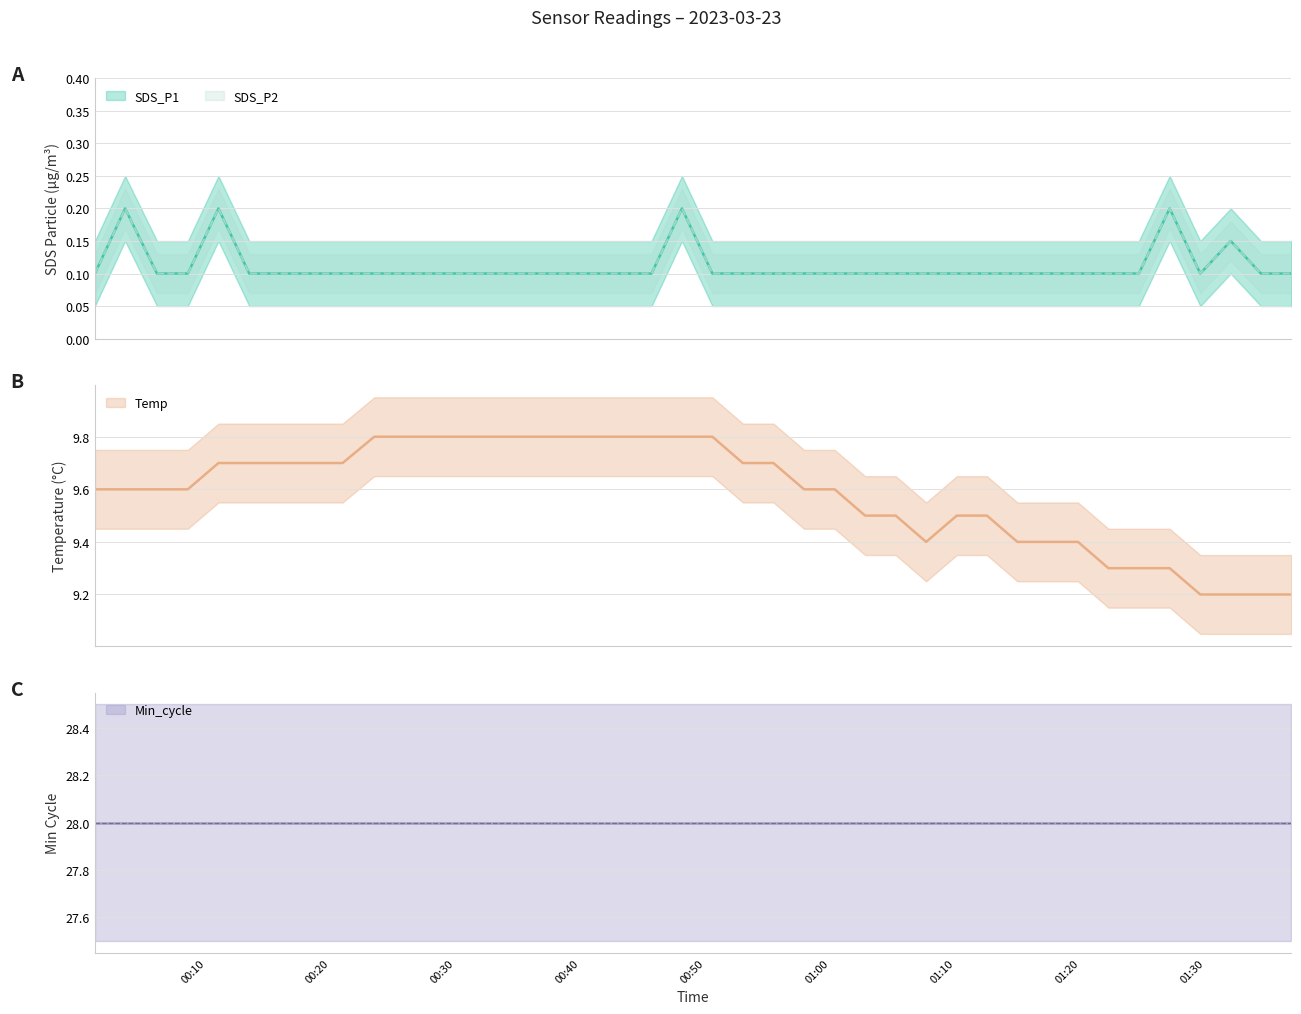

Reading left to right, extract all data points from this chart.

SDS_P1: 2023/03/23 00:01:07=0.1	2023/03/23 00:03:32=0.2	2023/03/23 00:06:05=0.1	2023/03/23 00:08:33=0.1	2023/03/23 00:11:00=0.2	2023/03/23 00:13:28=0.1	2023/03/23 00:15:53=0.1	2023/03/23 00:18:23=0.1	2023/03/23 00:20:56=0.1	2023/03/23 00:23:28=0.1	2023/03/23 00:25:58=0.1	2023/03/23 00:28:26=0.1	2023/03/23 00:30:59=0.1	2023/03/23 00:33:26=0.1	2023/03/23 00:35:52=0.1	2023/03/23 00:38:20=0.1	2023/03/23 00:40:47=0.1	2023/03/23 00:43:13=0.1	2023/03/23 00:45:39=0.1	2023/03/23 00:48:05=0.2	2023/03/23 00:50:31=0.1	2023/03/23 00:52:57=0.1	2023/03/23 00:55:24=0.1	2023/03/23 00:57:51=0.1	2023/03/23 01:00:18=0.1	2023/03/23 01:02:44=0.1	2023/03/23 01:05:11=0.1	2023/03/23 01:07:37=0.1	2023/03/23 01:10:04=0.1	2023/03/23 01:12:29=0.1	2023/03/23 01:14:55=0.1	2023/03/23 01:17:21=0.1	2023/03/23 01:19:46=0.1	2023/03/23 01:22:12=0.1	2023/03/23 01:24:38=0.1	2023/03/23 01:27:06=0.2	2023/03/23 01:29:33=0.1	2023/03/23 01:31:59=0.1	2023/03/23 01:34:24=0.1	2023/03/23 01:36:50=0.1
SDS_P2: 2023/03/23 00:01:07=0.1	2023/03/23 00:03:32=0.2	2023/03/23 00:06:05=0.1	2023/03/23 00:08:33=0.1	2023/03/23 00:11:00=0.2	2023/03/23 00:13:28=0.1	2023/03/23 00:15:53=0.1	2023/03/23 00:18:23=0.1	2023/03/23 00:20:56=0.1	2023/03/23 00:23:28=0.1	2023/03/23 00:25:58=0.1	2023/03/23 00:28:26=0.1	2023/03/23 00:30:59=0.1	2023/03/23 00:33:26=0.1	2023/03/23 00:35:52=0.1	2023/03/23 00:38:20=0.1	2023/03/23 00:40:47=0.1	2023/03/23 00:43:13=0.1	2023/03/23 00:45:39=0.1	2023/03/23 00:48:05=0.2	2023/03/23 00:50:31=0.1	2023/03/23 00:52:57=0.1	2023/03/23 00:55:24=0.1	2023/03/23 00:57:51=0.1	2023/03/23 01:00:18=0.1	2023/03/23 01:02:44=0.1	2023/03/23 01:05:11=0.1	2023/03/23 01:07:37=0.1	2023/03/23 01:10:04=0.1	2023/03/23 01:12:29=0.1	2023/03/23 01:14:55=0.1	2023/03/23 01:17:21=0.1	2023/03/23 01:19:46=0.1	2023/03/23 01:22:12=0.1	2023/03/23 01:24:38=0.1	2023/03/23 01:27:06=0.2	2023/03/23 01:29:33=0.1	2023/03/23 01:31:59=0.1	2023/03/23 01:34:24=0.1	2023/03/23 01:36:50=0.1
Temp: 2023/03/23 00:01:07=9.6	2023/03/23 00:03:32=9.6	2023/03/23 00:06:05=9.6	2023/03/23 00:08:33=9.6	2023/03/23 00:11:00=9.7	2023/03/23 00:13:28=9.7	2023/03/23 00:15:53=9.7	2023/03/23 00:18:23=9.7	2023/03/23 00:20:56=9.7	2023/03/23 00:23:28=9.8	2023/03/23 00:25:58=9.8	2023/03/23 00:28:26=9.8	2023/03/23 00:30:59=9.8	2023/03/23 00:33:26=9.8	2023/03/23 00:35:52=9.8	2023/03/23 00:38:20=9.8	2023/03/23 00:40:47=9.8	2023/03/23 00:43:13=9.8	2023/03/23 00:45:39=9.8	2023/03/23 00:48:05=9.8	2023/03/23 00:50:31=9.8	2023/03/23 00:52:57=9.7	2023/03/23 00:55:24=9.7	2023/03/23 00:57:51=9.6	2023/03/23 01:00:18=9.6	2023/03/23 01:02:44=9.5	2023/03/23 01:05:11=9.5	2023/03/23 01:07:37=9.4	2023/03/23 01:10:04=9.5	2023/03/23 01:12:29=9.5	2023/03/23 01:14:55=9.4	2023/03/23 01:17:21=9.4	2023/03/23 01:19:46=9.4	2023/03/23 01:22:12=9.3	2023/03/23 01:24:38=9.3	2023/03/23 01:27:06=9.3	2023/03/23 01:29:33=9.2	2023/03/23 01:31:59=9.2	2023/03/23 01:34:24=9.2	2023/03/23 01:36:50=9.2